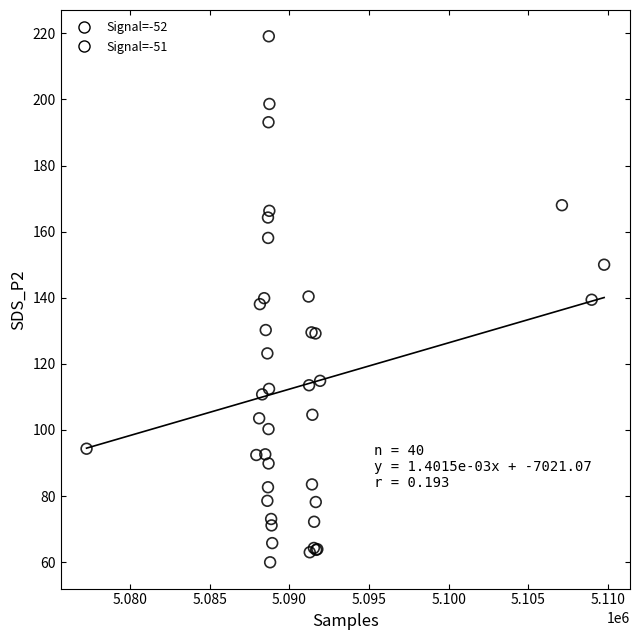

Which series has the largest Y range (max minus min)?

Signal=-51